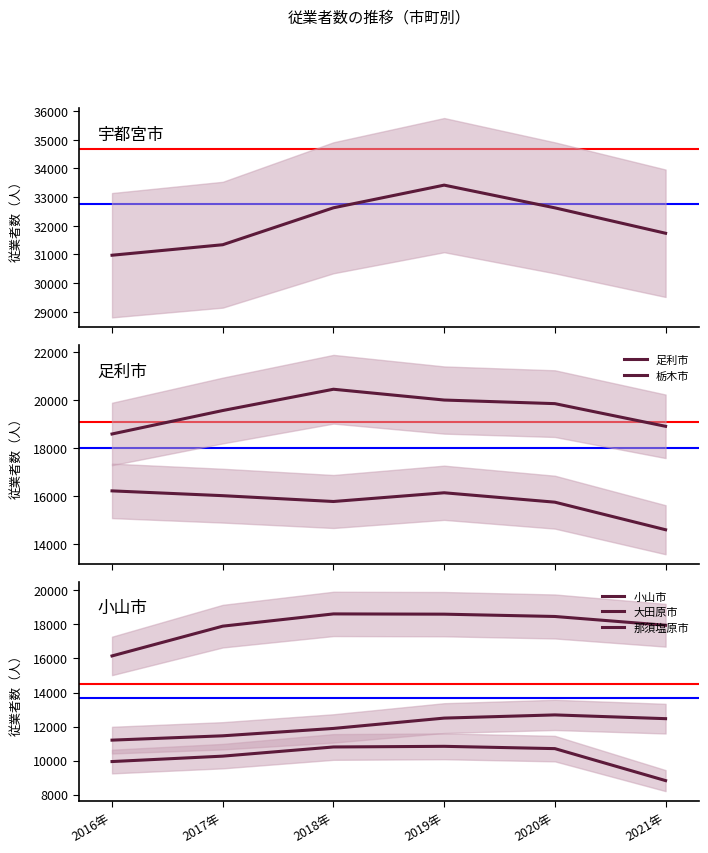

What is the sum of the 宇都宮市 values at 2016年 and 2021年?

62708